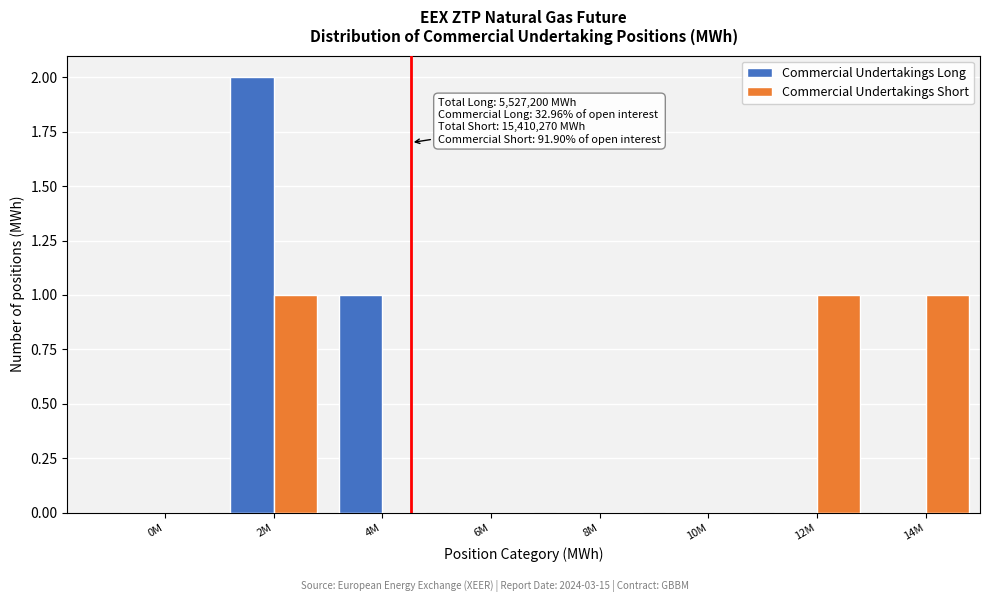

Reading left to right, transcribe all the data shown in this chart.

Commercial Undertakings Long: 0M=0	2M=2	4M=1	6M=0	8M=0	10M=0	12M=0	14M=0
Commercial Undertakings Short: 0M=0	2M=1	4M=0	6M=0	8M=0	10M=0	12M=1	14M=1